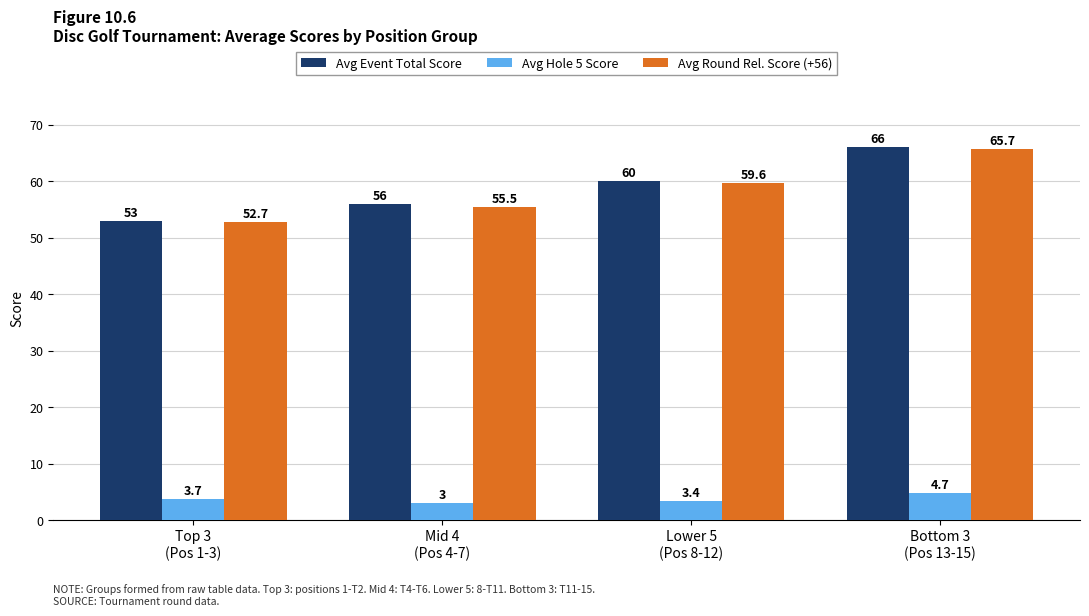

What is the minimum value for Avg Round Rel. Score (+56)?

52.7